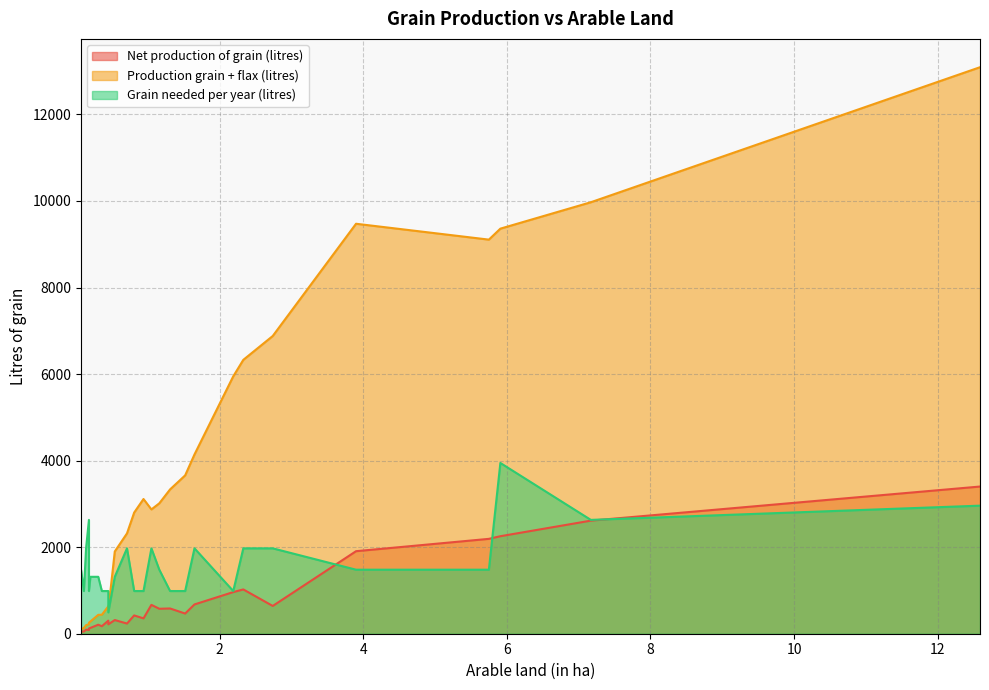

Reading left to right, what are all the values shown in this chart?

Net production of grain (litres): 47.0	53.4	94.0	86.8	120.8	134.3	208.1	173.6	302.1	217.0	316.0	235.2	422.9	354.6	666.8	576.8	583.3	466.4	676.8	961.9	1023.4	641.7	1907.0	2192.0	2253.0	2612.9	3400.9
Production grain + flax (litres): 98.6	134.5	197.2	219.5	253.6	281.8	436.7	439.1	634.0	548.9	1900.4	2318.4	2799.5	3112.7	2872.2	3013.2	3334.8	3659.0	4142.4	5948.0	6328.2	6880.0	9473.1	9106.4	9359.8	9970.3	13090.1
Grain needed per year (litres): 1479.6	986.4	1972.8	2630.4	986.4	1315.2	1315.2	986.4	986.4	493.2	1315.2	1972.8	986.4	986.4	1972.8	1479.6	986.4	986.4	1972.8	986.4	1972.8	1972.8	1479.6	1479.6	3945.6	2630.4	2959.2